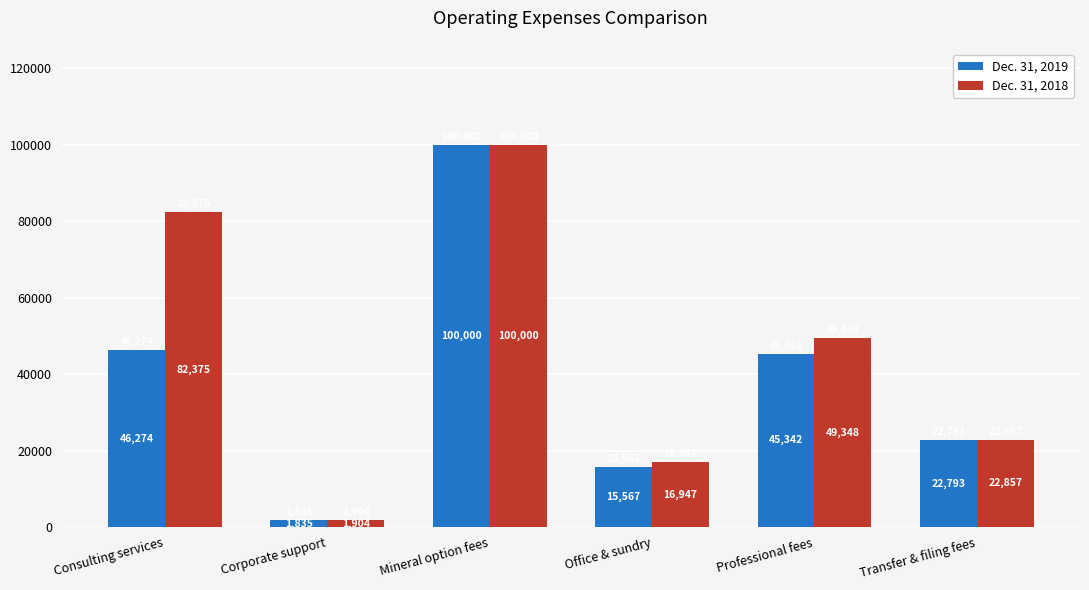

The Dec. 31, 2019 series shows 46274 at Consulting services. True or false?

True